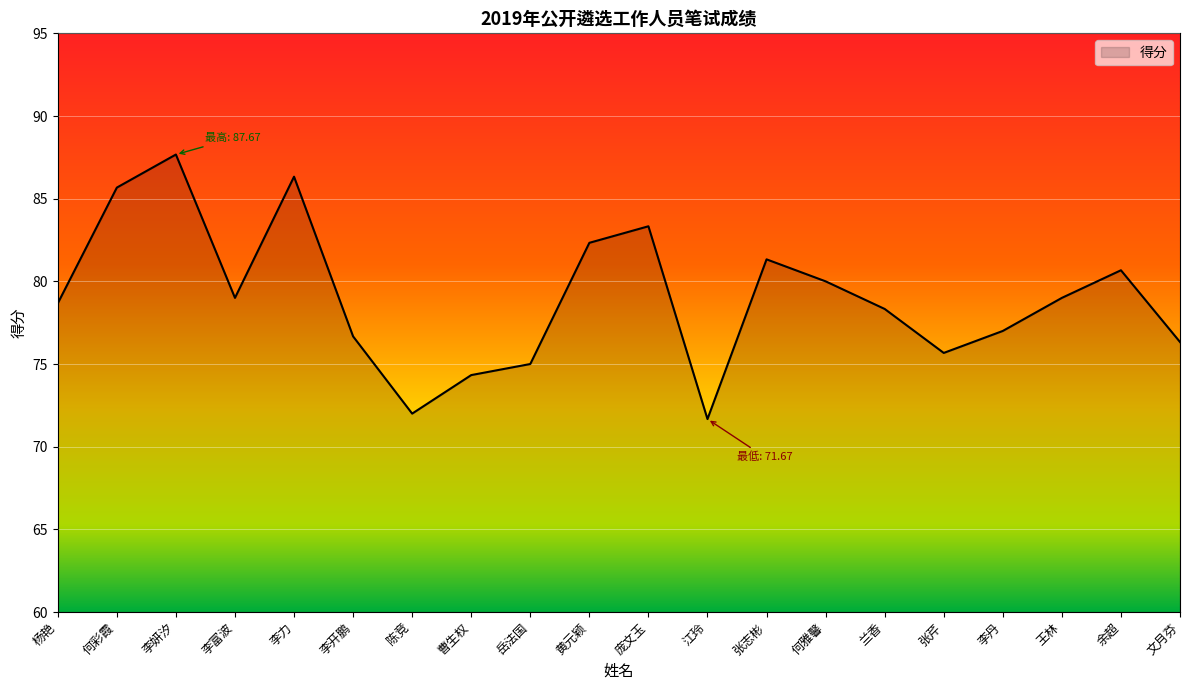

What position from the left is 江玲?

12